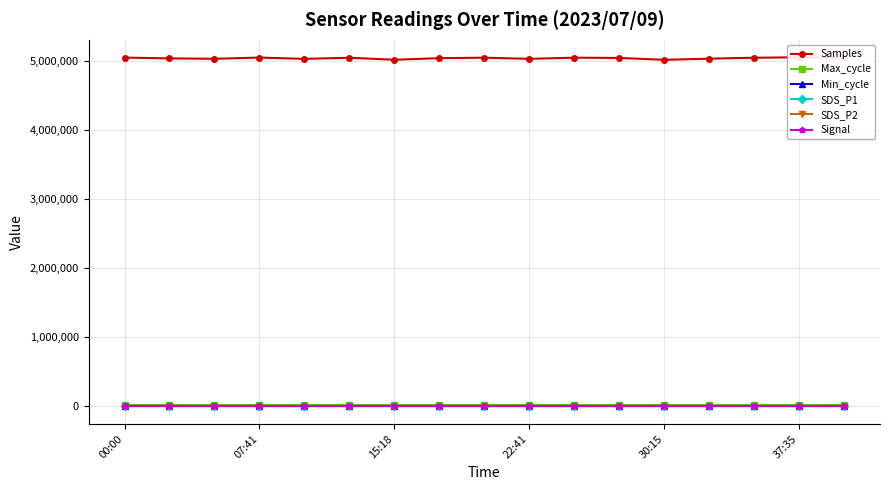

What is the difference between the highest and lowest values at 15:18?

5031635.0